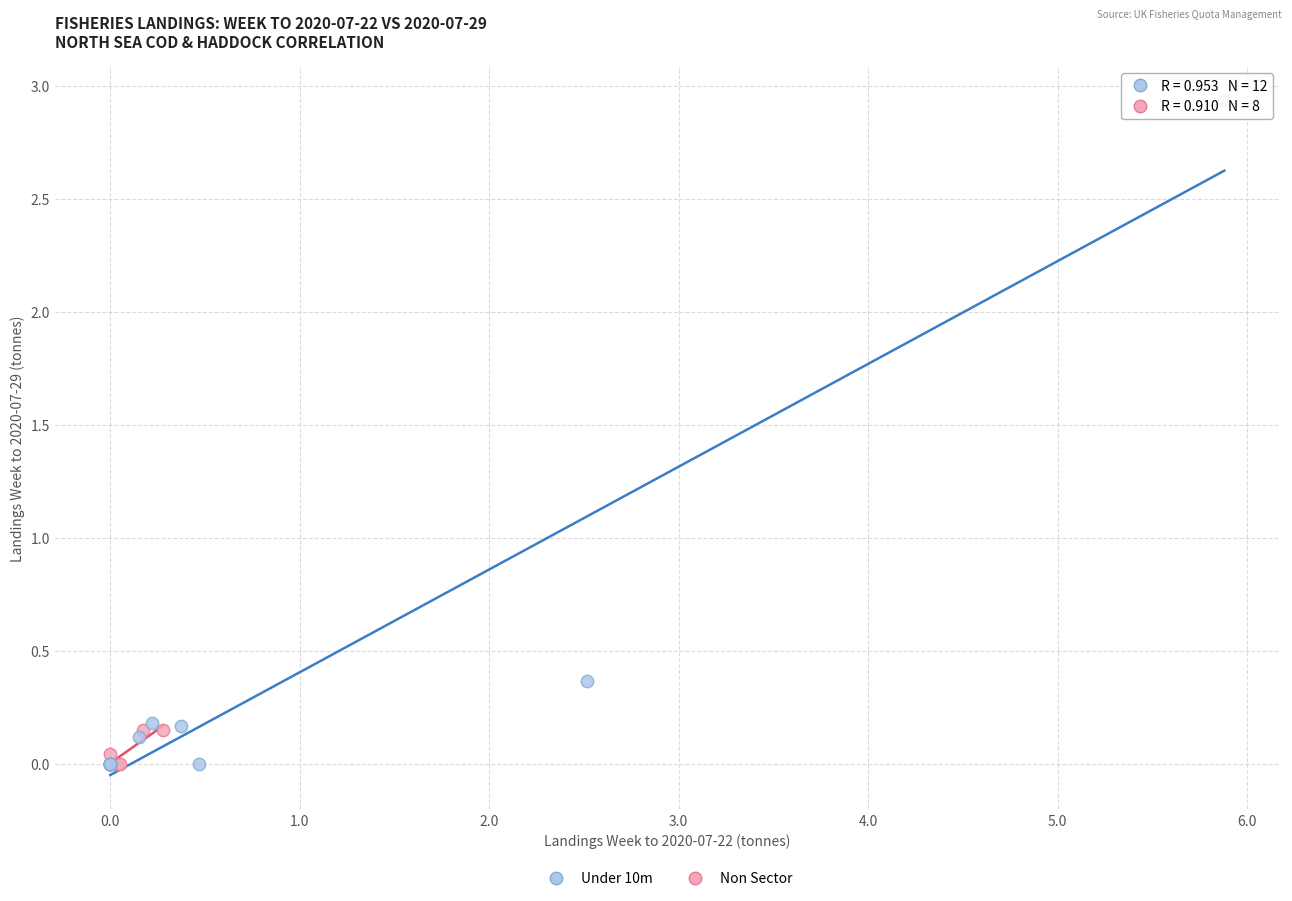

Which series reaches the maximum Y coordinate?

Under 10m